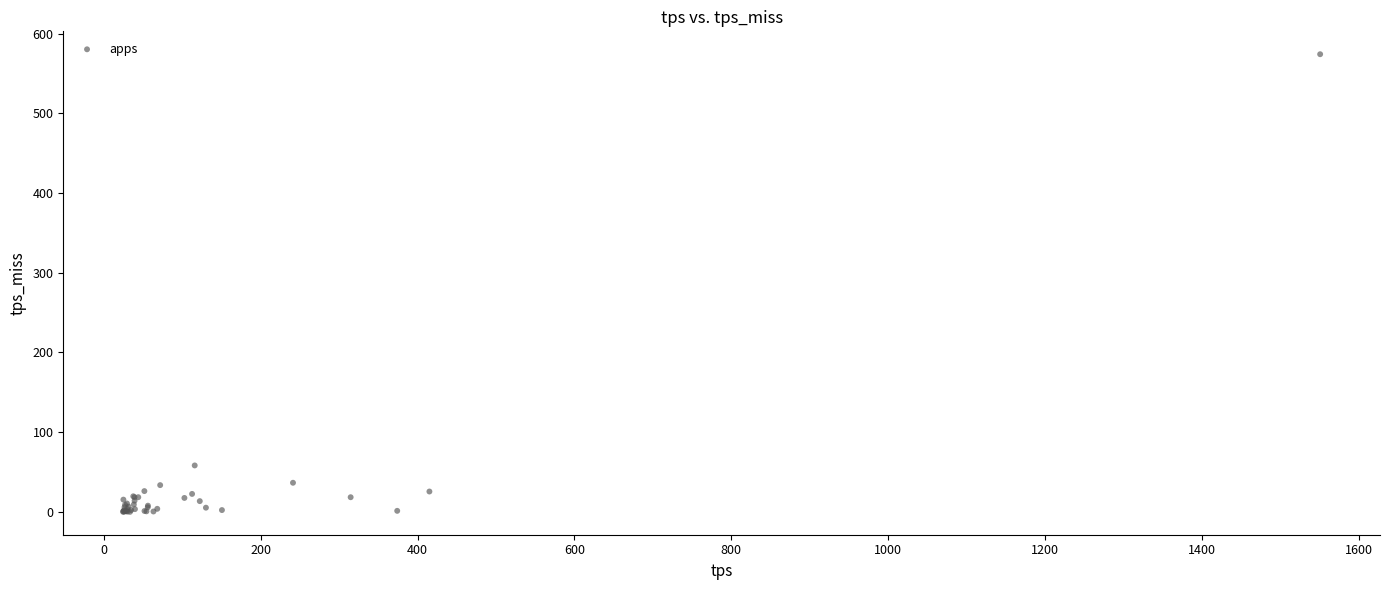

What Y value in the scatter plot is closest to 287?

58.3